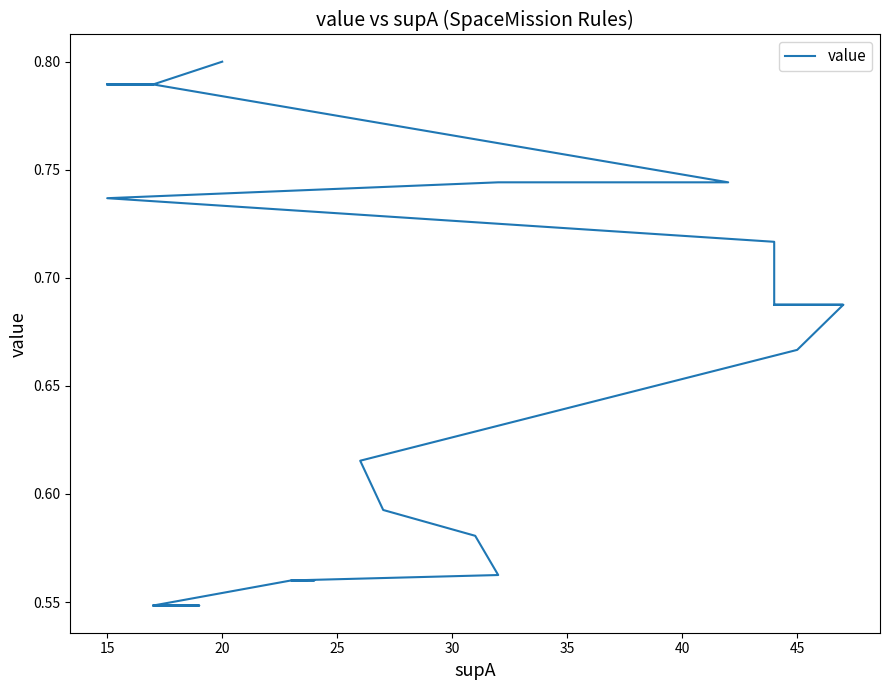

Reading left to right, what are all the values shown in this chart?

0.8	0.8	0.8	0.8	0.8	0.8	0.8	0.8	0.8	0.8	0.7	0.7	0.7	0.7	0.7	0.7	0.7	0.7	0.7	0.7	0.7	0.7	0.7	0.7	0.7	0.7	0.6	0.6	0.6	0.6	0.6	0.6	0.6	0.6	0.6	0.6	0.6	0.5	0.5	0.5